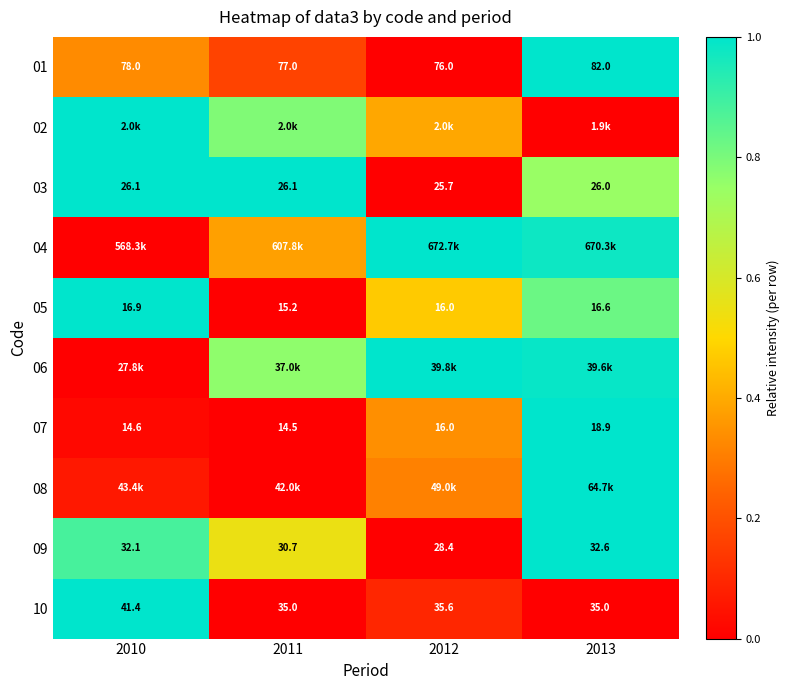

How many data points does each series have?

4